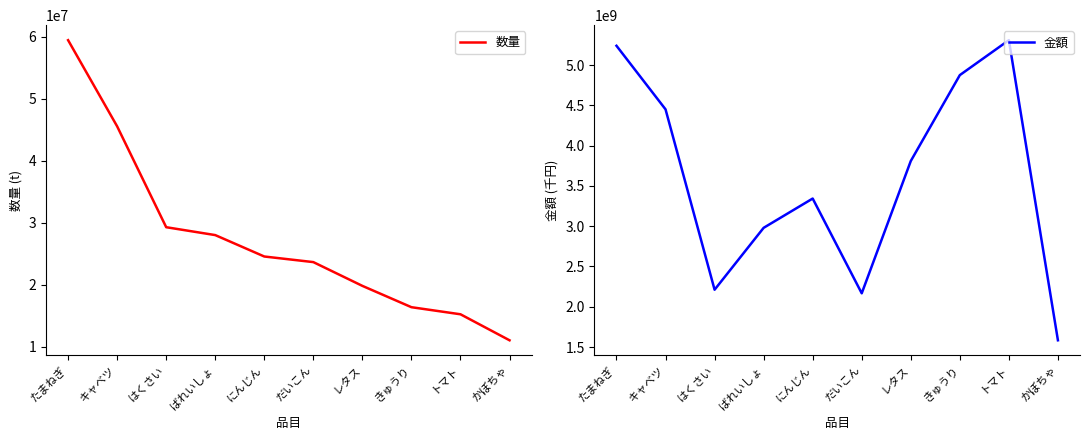

What is the label of the 6th point from the left?

だいこん